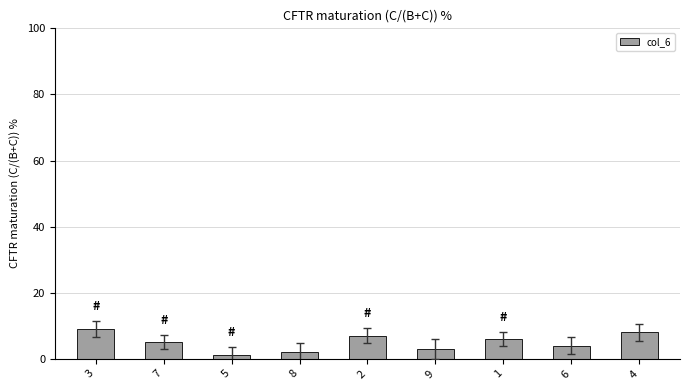

Reading right to left, extract all data points from this chart.

8	4	6	3	7	2	1	5	9